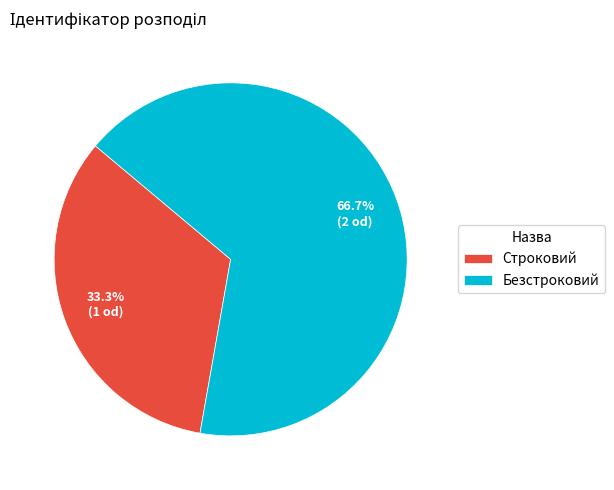

How many segments does this pie chart have?

2